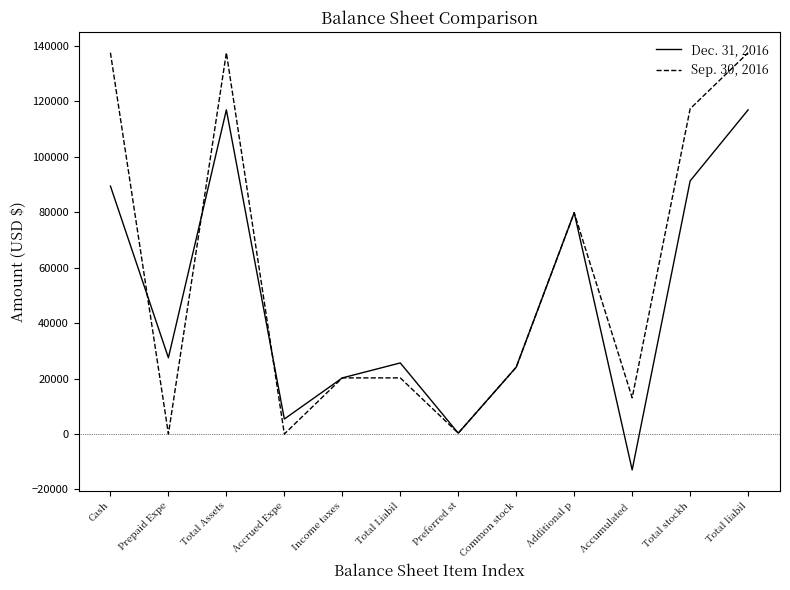

What is the difference between the second highest and minimum values in the Sep. 30, 2016 series?

137533